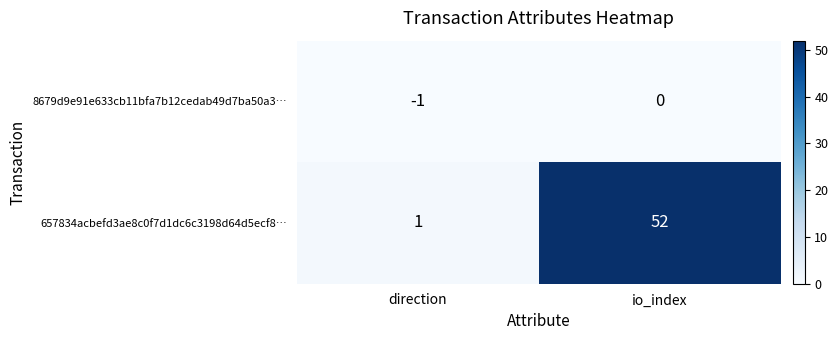

What is the sum of the 657834acbefd3ae8c0f7d1dc6c3198d64d5ecf8… values at io_index and direction?

53